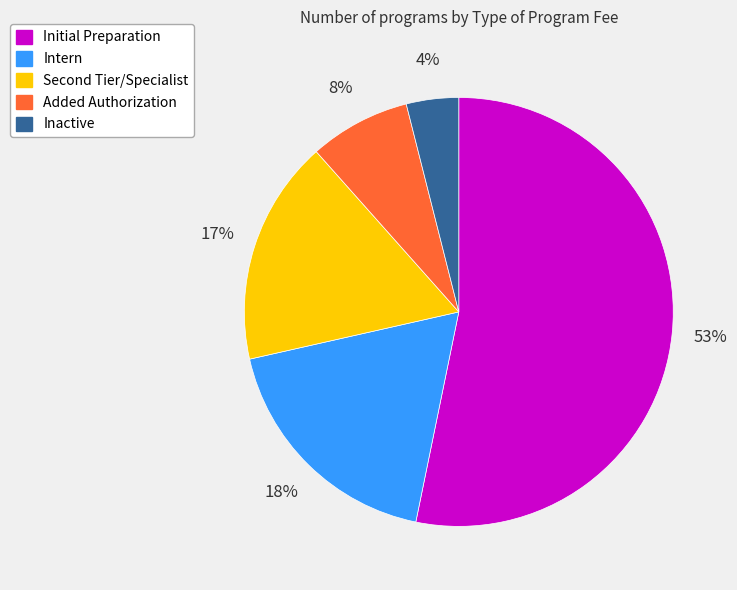

To the nearest percent, what is the difference between the Initial Preparation and Inactive slice percentages?

49%